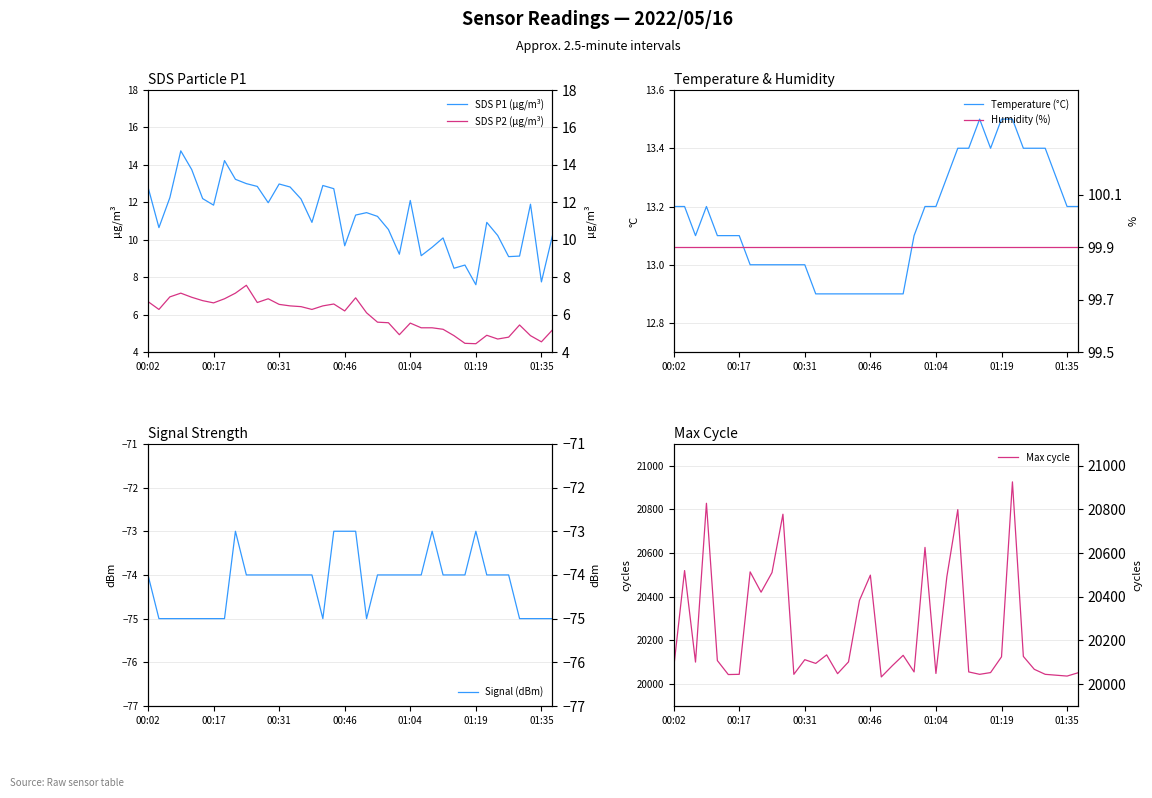

Which series changed the most between 00:46 and 36?

Max cycle